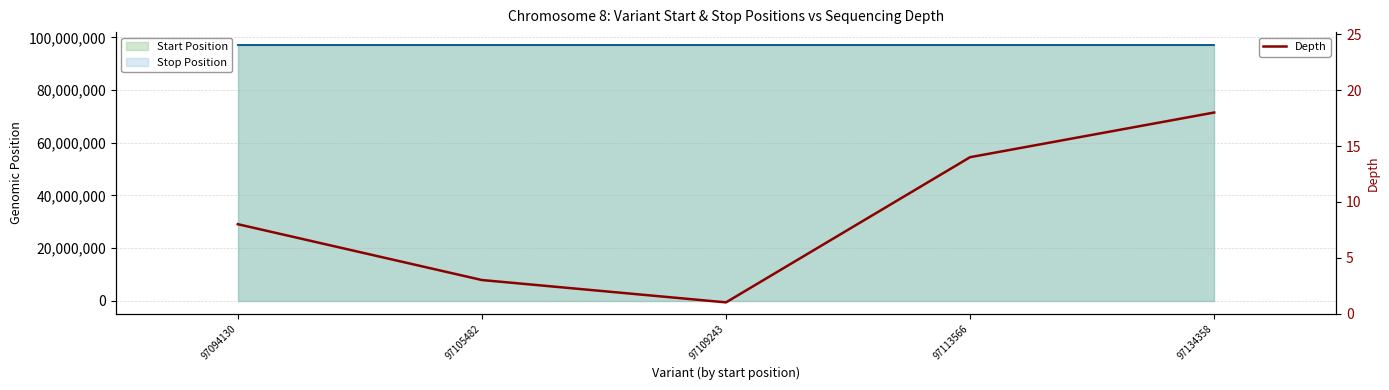

Where is the first local minimum?

97109243